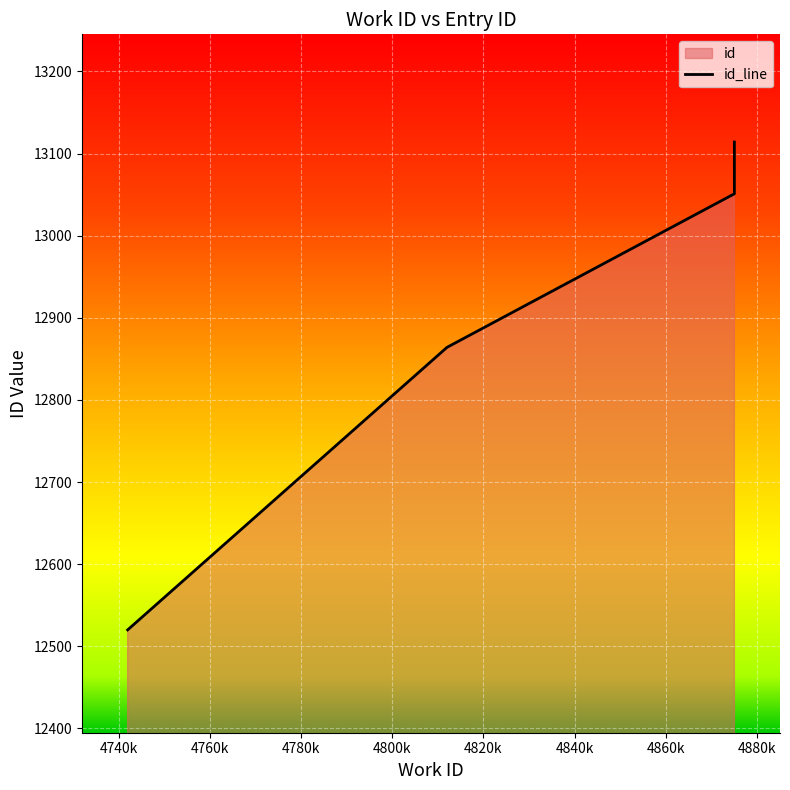

Is it true that the value at 4742 is 8120?

False